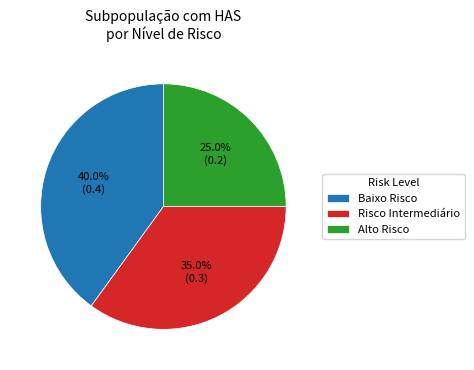

How many segments does this pie chart have?

3